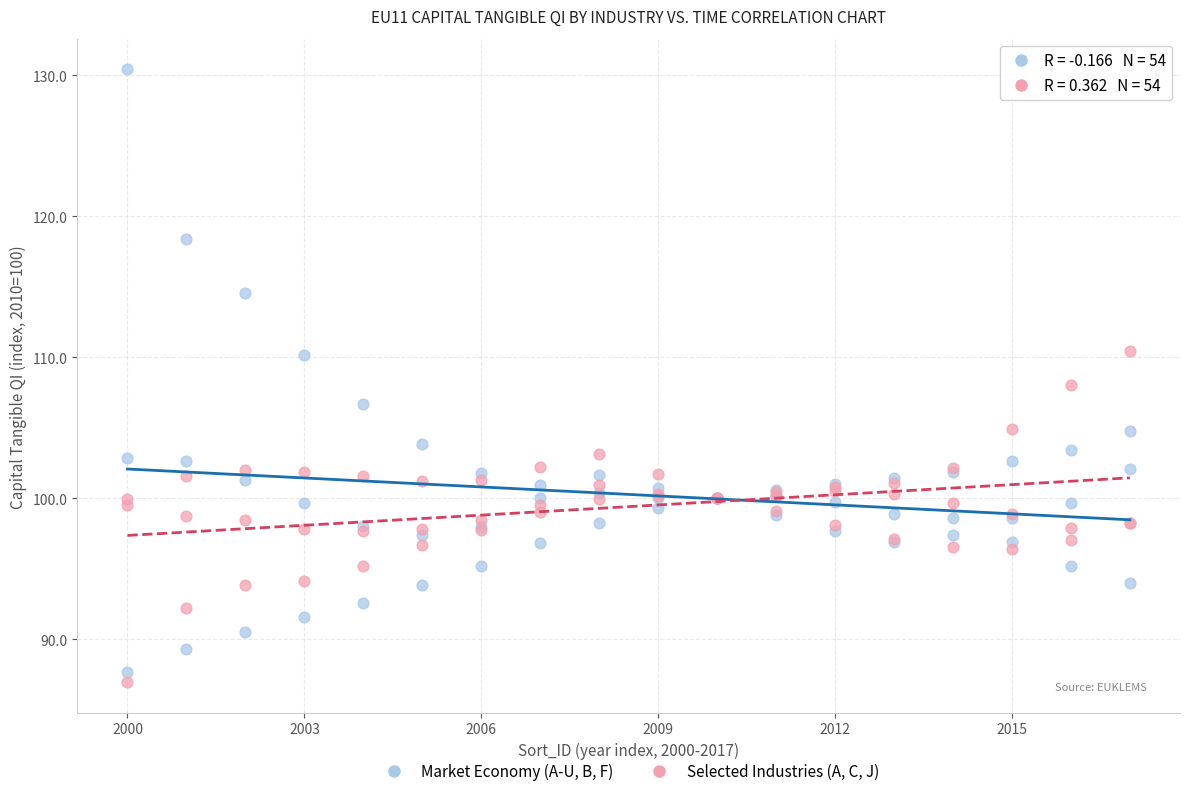

What are all the series names shown in the legend?

Market Economy (A-U, B, F), Selected Industries (A, C, J)